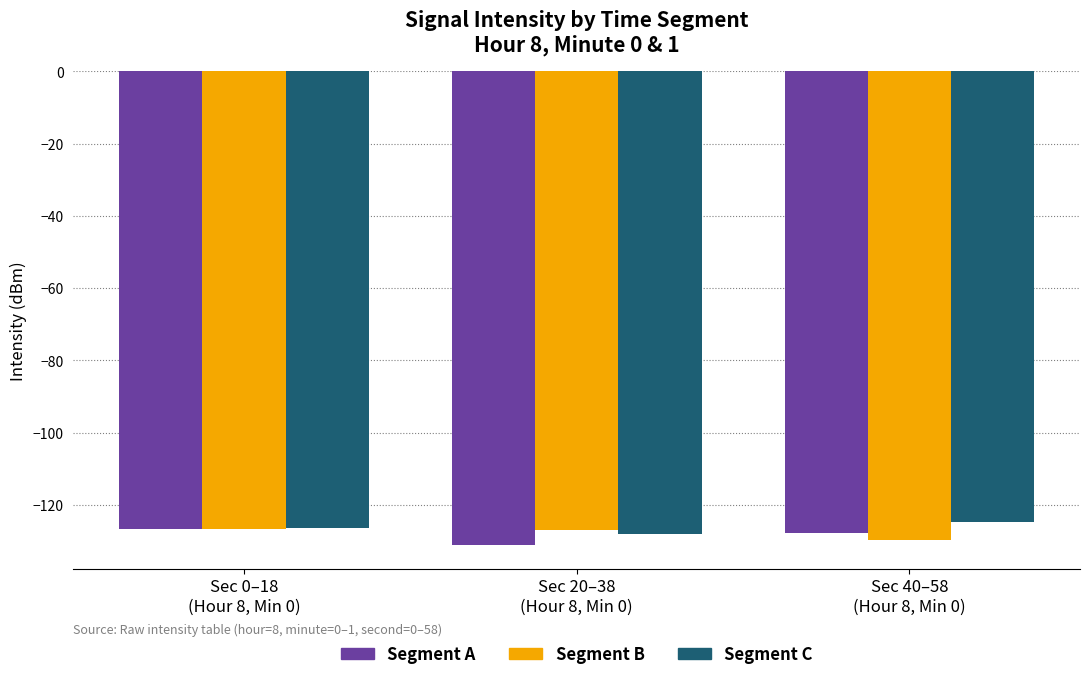

What is the difference between the Segment B values at Sec 20–38
(Hour 8, Min 0) and Sec 0–18
(Hour 8, Min 0)?

0.4